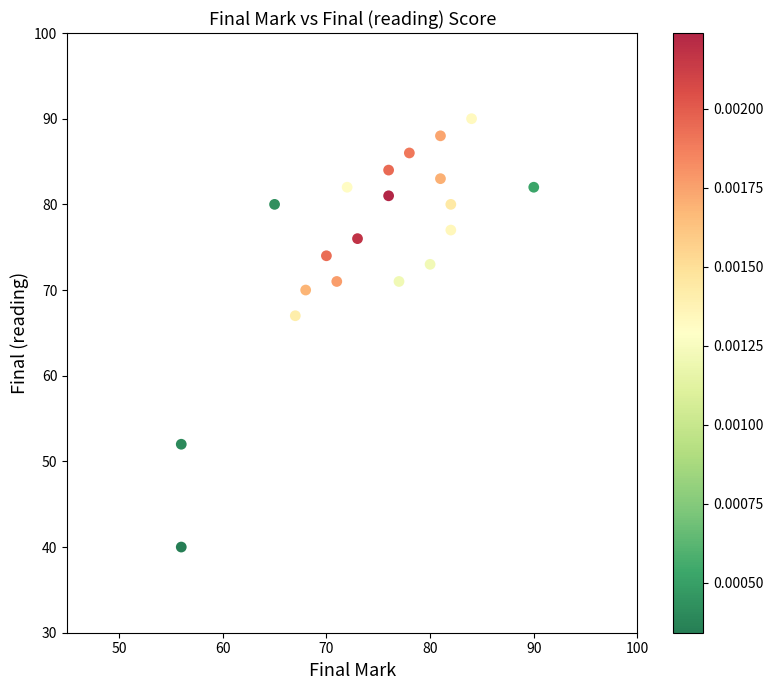

What Y value in the scatter plot is closest to 65?

67